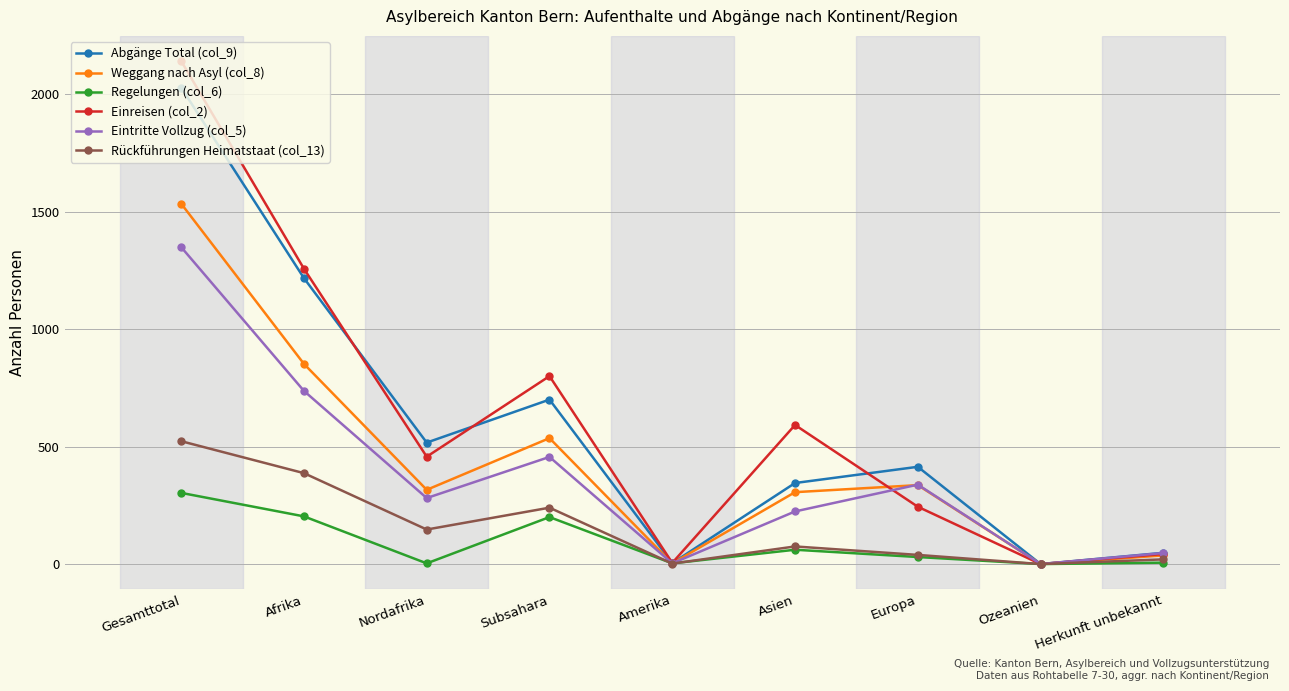

True or false: Rückführungen Heimatstaat (col_13) has a value of 0 at Ozeanien.

True